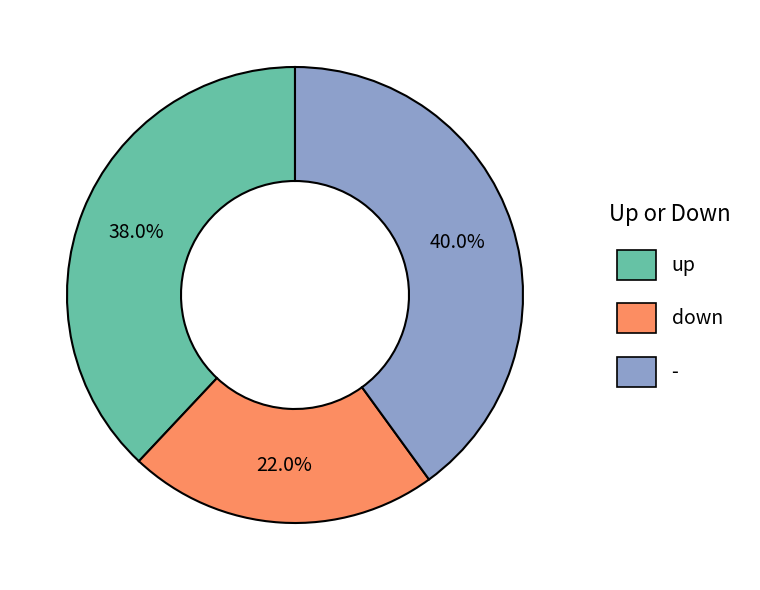

To the nearest percent, what is the average slice percentage?

33%